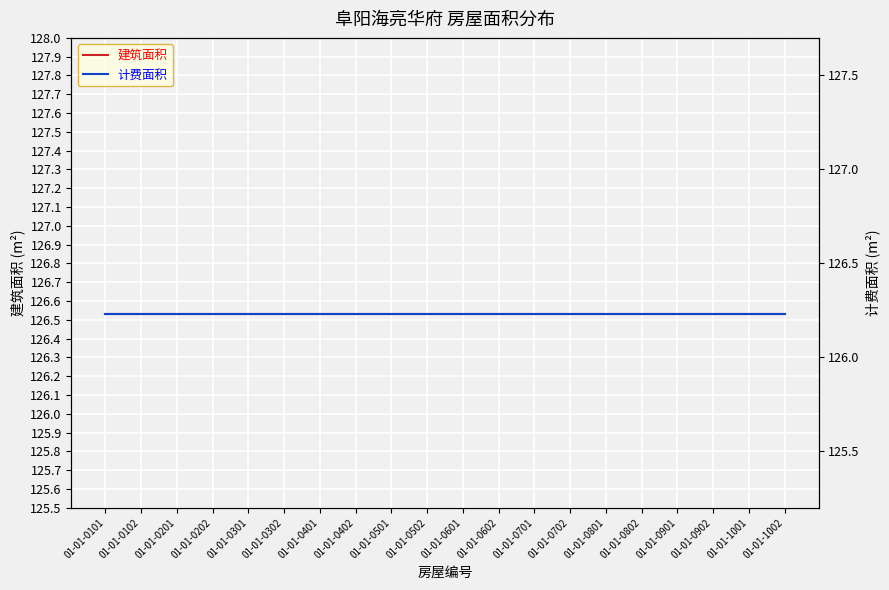

Is it true that 建筑面积 equals 126.5 at 01-01-0701?

True